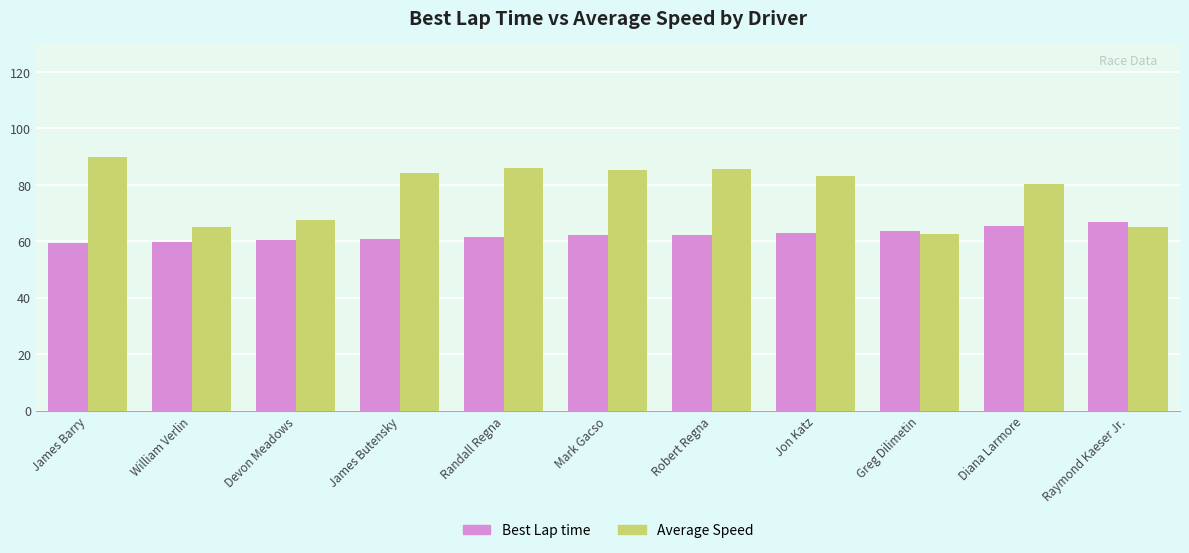

List the series in order of their peak value, lowest first.

Best Lap time, Average Speed